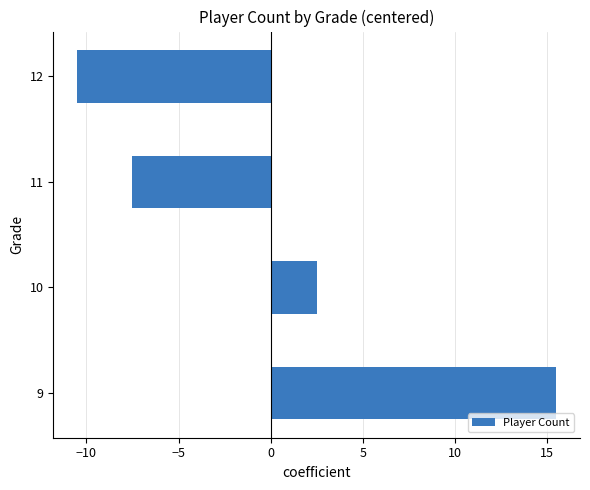

Between 11 and 12, which is larger?

11